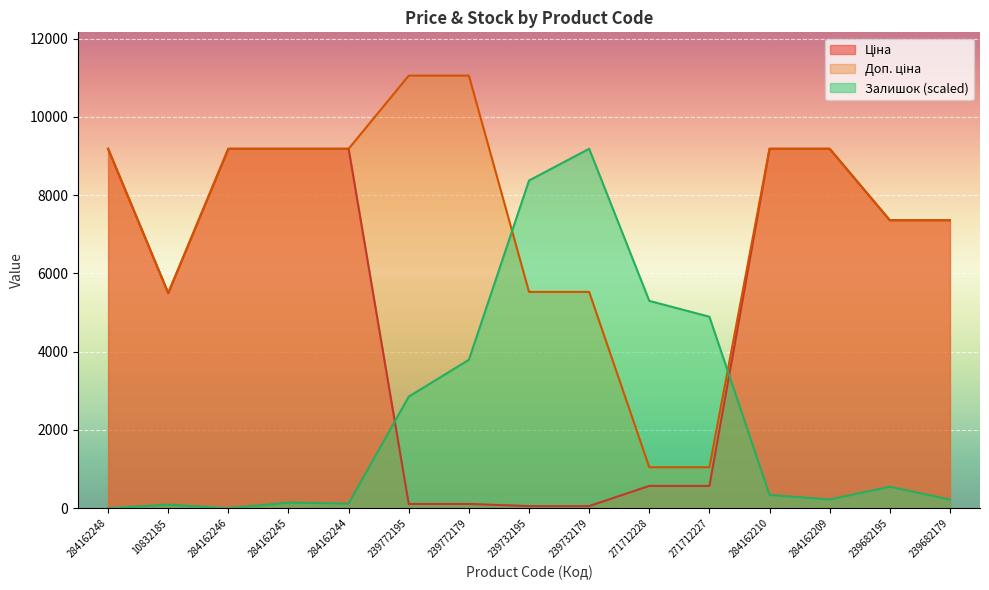

Reading left to right, transcribe all the data shown in this chart.

Ціна: 9185.1	5497.3	9185.1	9185.1	9185.1	110.5	110.5	55.3	55.3	571.6	571.6	9185.1	9185.1	7360.2	7360.2
Доп. ціна: 9185.1	5497.3	9185.1	9185.1	9185.1	11055.0	11055.0	5528.0	5528.0	1048.0	1048.0	9185.1	9185.1	7360.2	7360.2
Залишок: 0.0	91.6	0.0	143.9	117.8	2852.4	3794.4	8373.9	9185.1	5299.1	4893.5	340.2	222.4	549.5	222.4